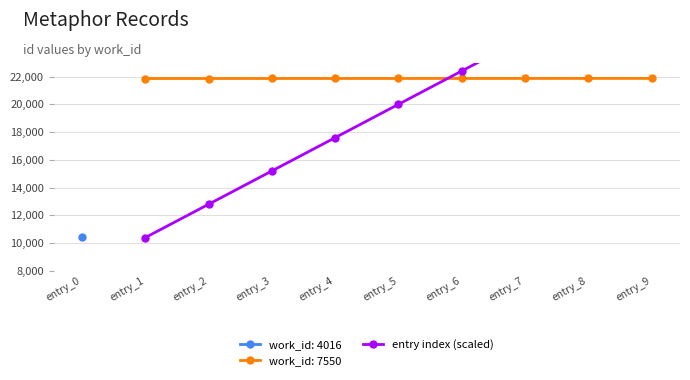

The value of work_id: 7550 at entry_6 is 34164. True or false?

False